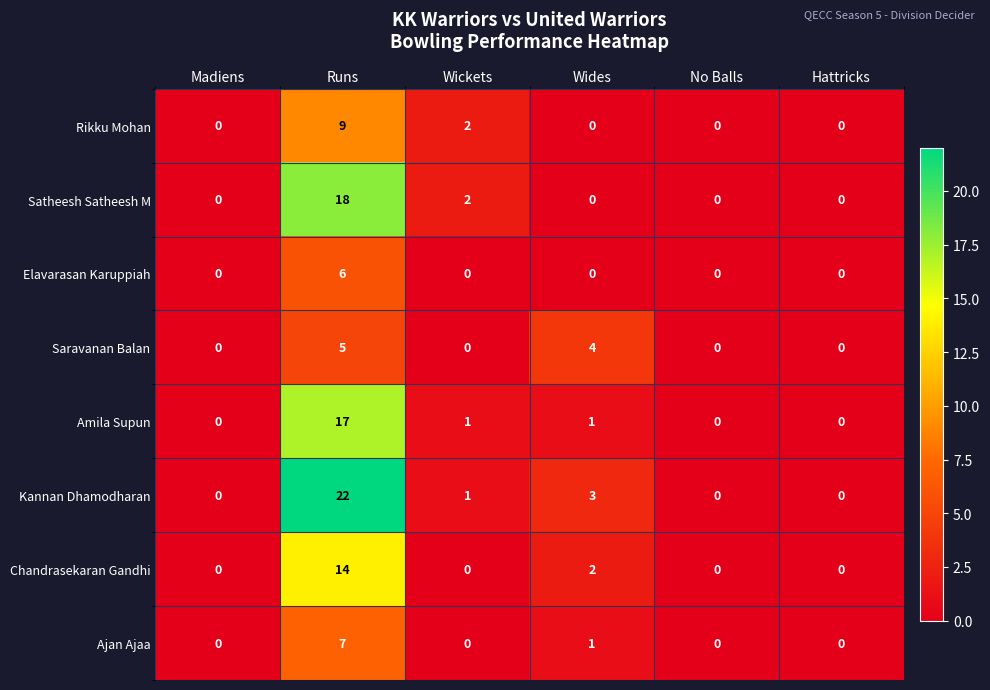

Which series changed the most between Runs and No Balls?

Kannan Dhamodharan